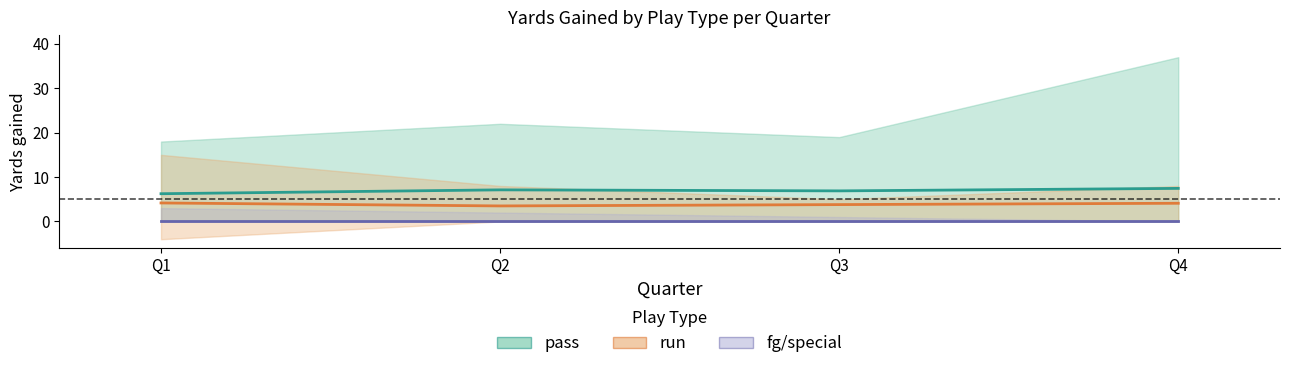

True or false: pass and run intersect in this chart.

False